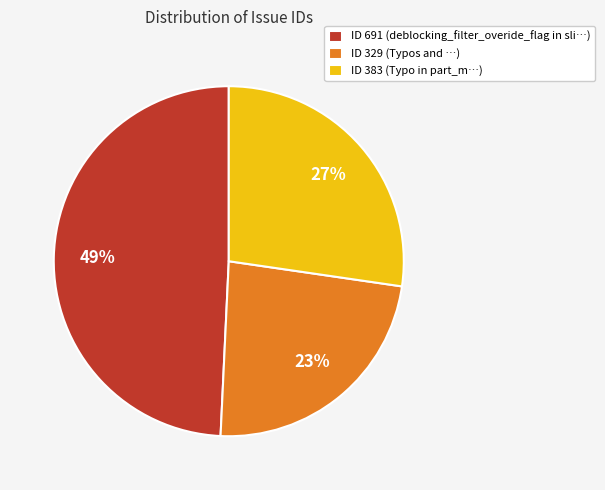

True or false: ID 691 (deblocking_filter_overide_flag in sli…) accounts for 49% of the total.

True